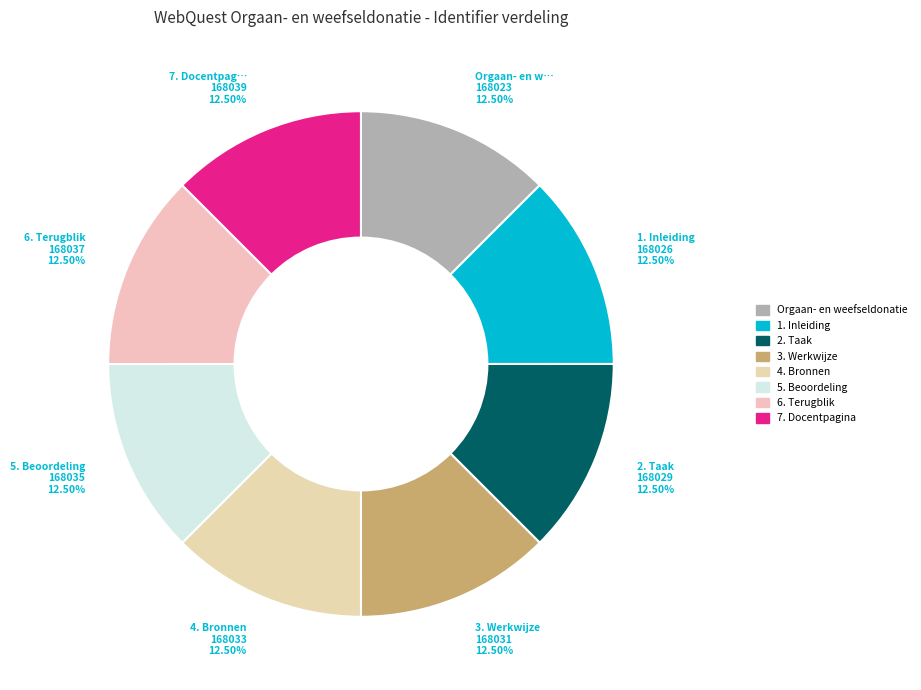

Is 3. Werkwijze the majority of the pie?

No